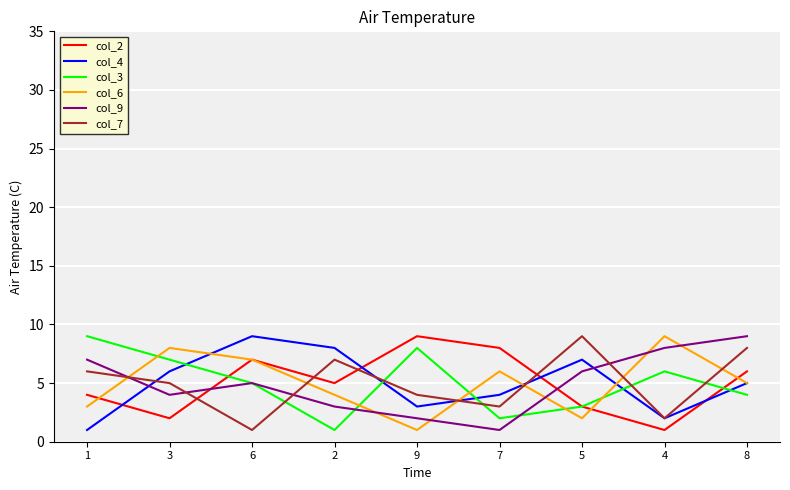

Reading left to right, extract all data points from this chart.

col_2: 1=4	3=2	6=7	2=5	9=9	7=8	5=3	4=1	8=6
col_4: 1=1	3=6	6=9	2=8	9=3	7=4	5=7	4=2	8=5
col_3: 1=9	3=7	6=5	2=1	9=8	7=2	5=3	4=6	8=4
col_6: 1=3	3=8	6=7	2=4	9=1	7=6	5=2	4=9	8=5
col_9: 1=7	3=4	6=5	2=3	9=2	7=1	5=6	4=8	8=9
col_7: 1=6	3=5	6=1	2=7	9=4	7=3	5=9	4=2	8=8